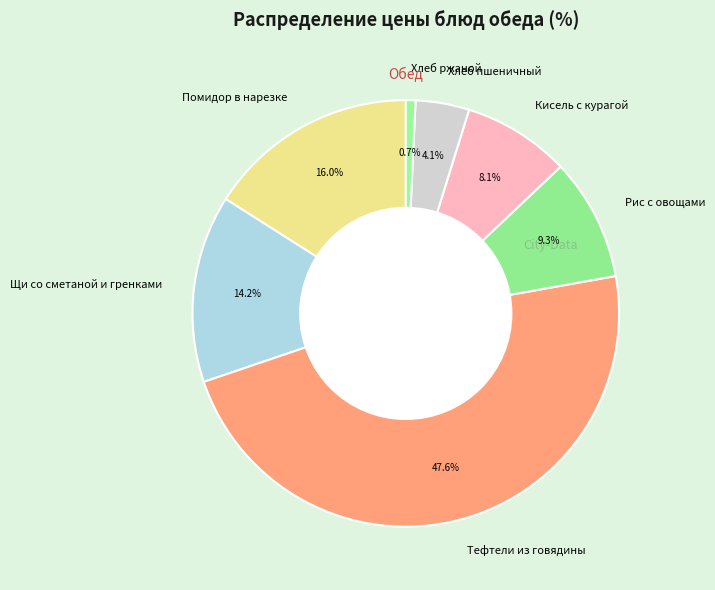

Is there a majority slice in this chart?

No